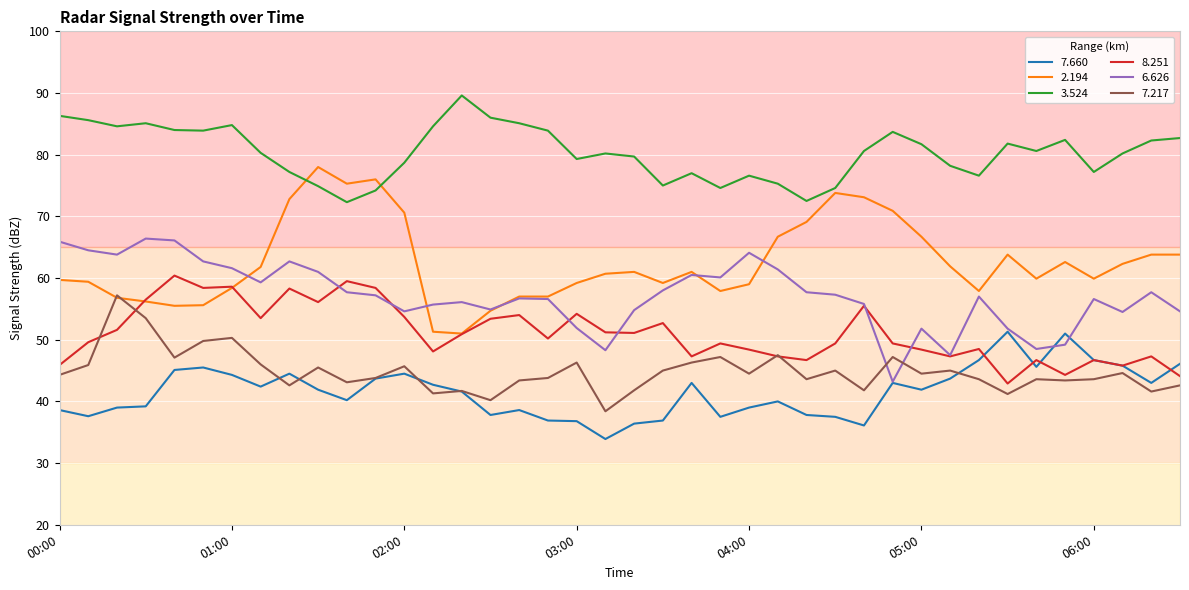

Which series has the largest range (max minus min)?

2.194